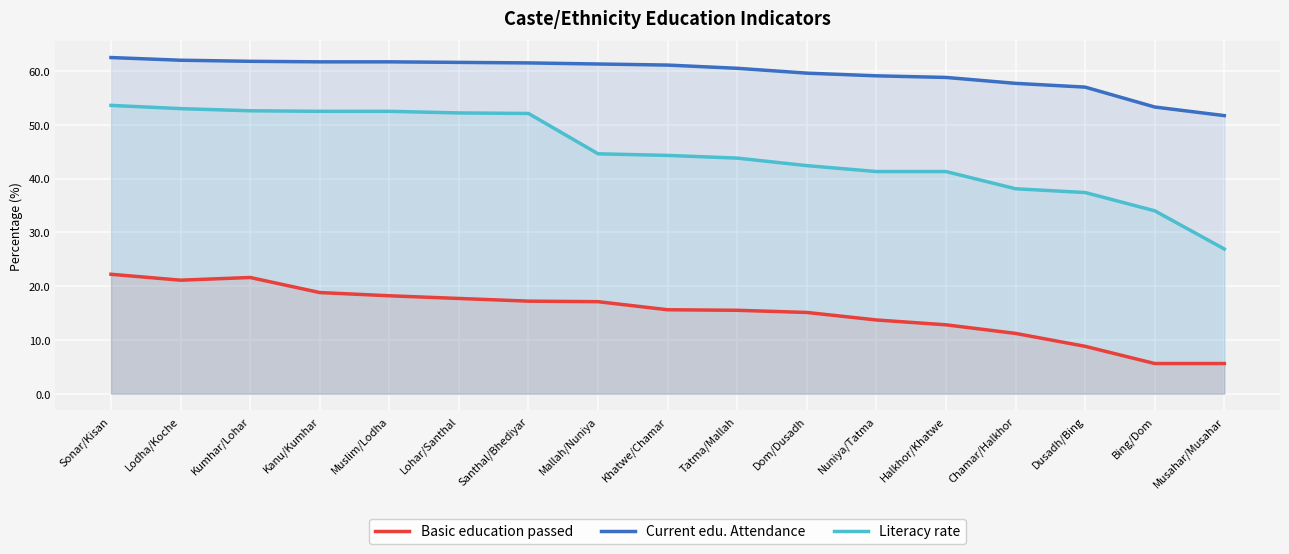

Where is Literacy rate nearest to the value 40?

Nuniya/Tatma